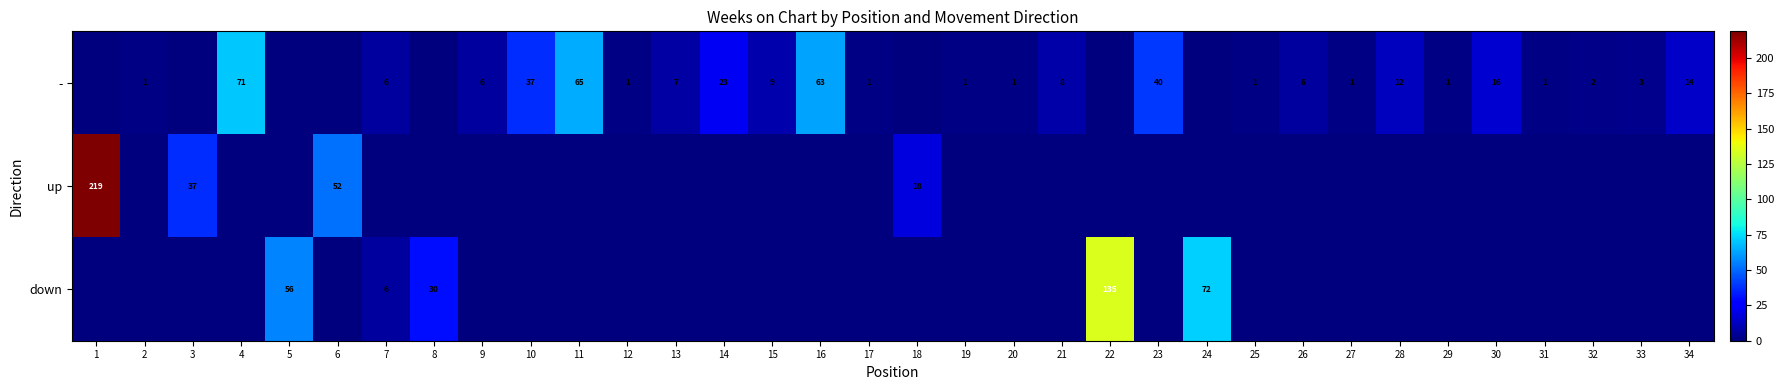

What is the spread (max minus min) of values at 26?

6